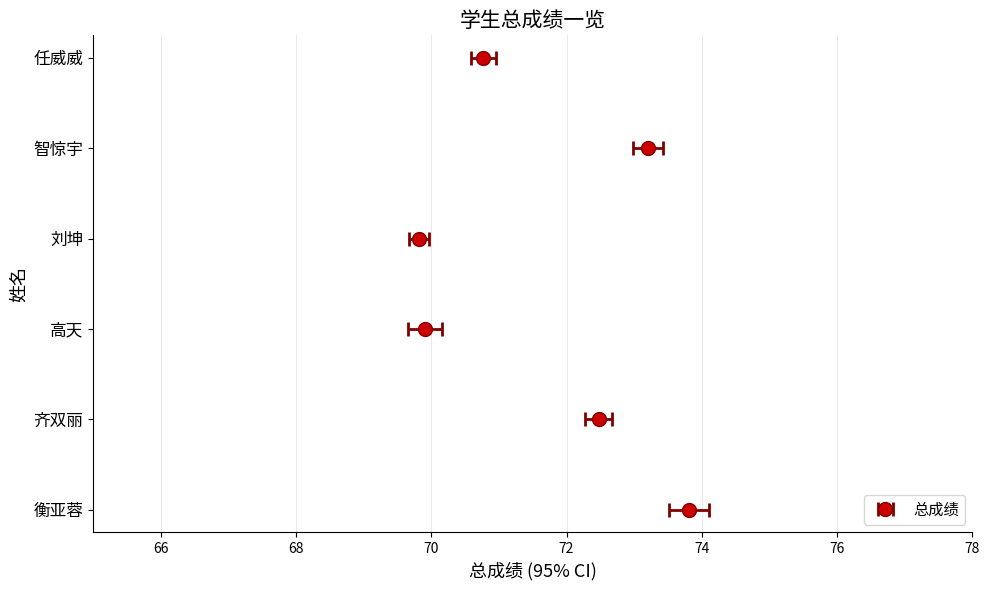

Reading left to right, what are all the values shown in this chart?

衡亚蓉=73.8	齐双丽=72.5	高天=69.9	刘坤=69.8	智惊宇=73.2	任威威=70.8